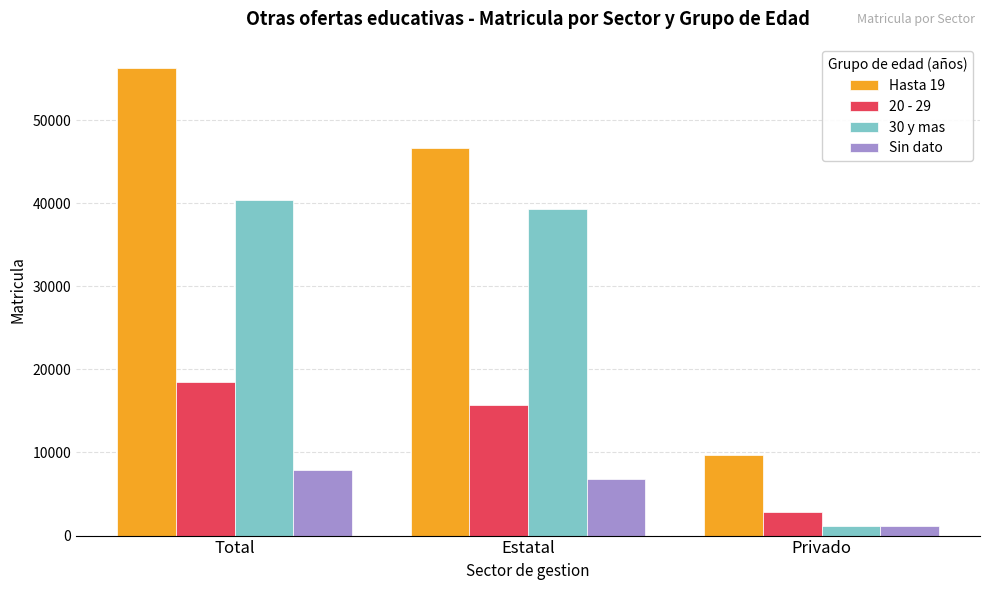

What is the greatest value displayed?

56296